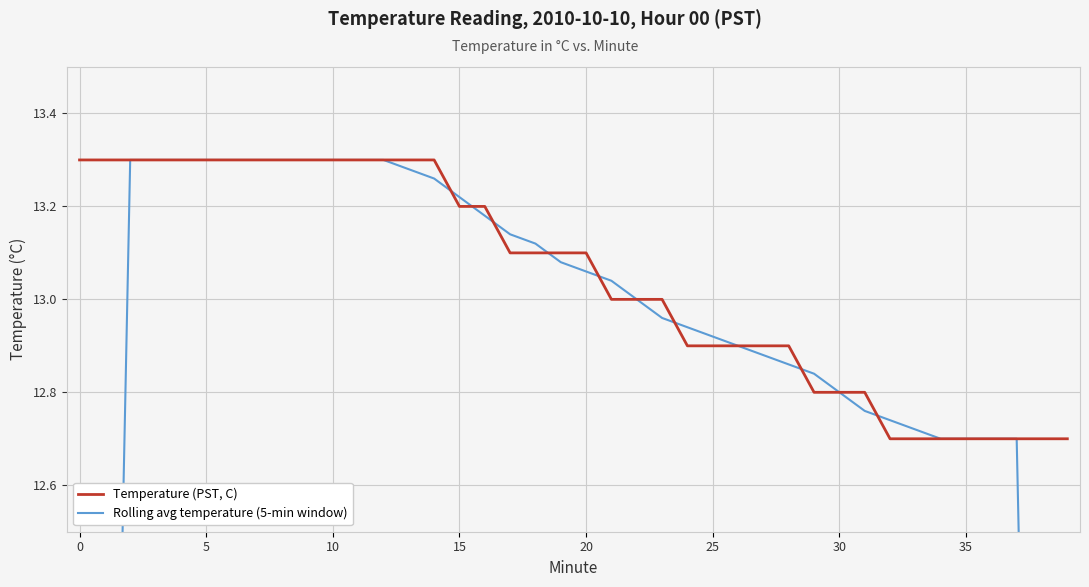

At which label does Rolling avg temperature (5-min window) reach its minimum?

39